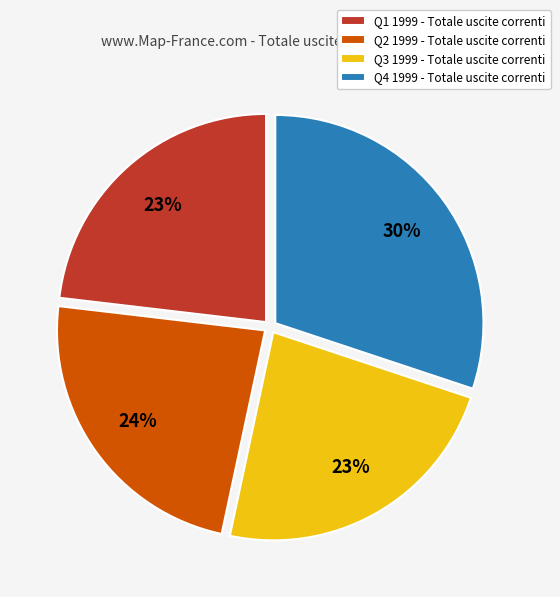

True or false: Q2 1999 accounts for 24% of the total.

True